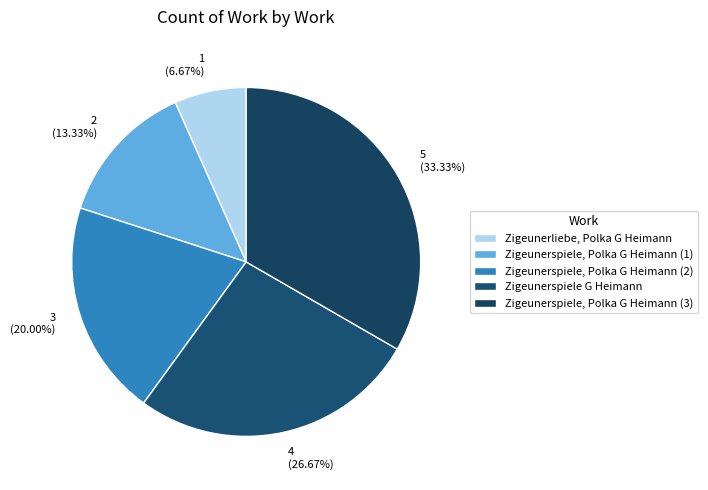

Count the number of slices in the pie.

5